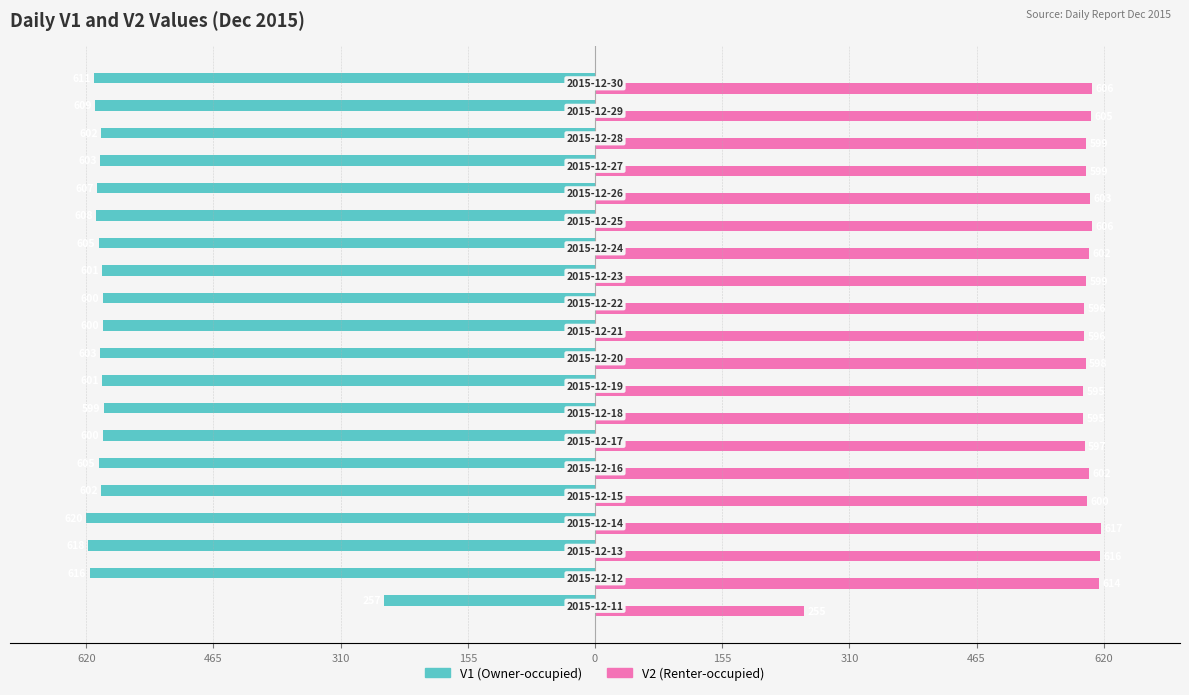

What is the value of the V2 (Renter-occupied) bar at the 11th from the left?

596